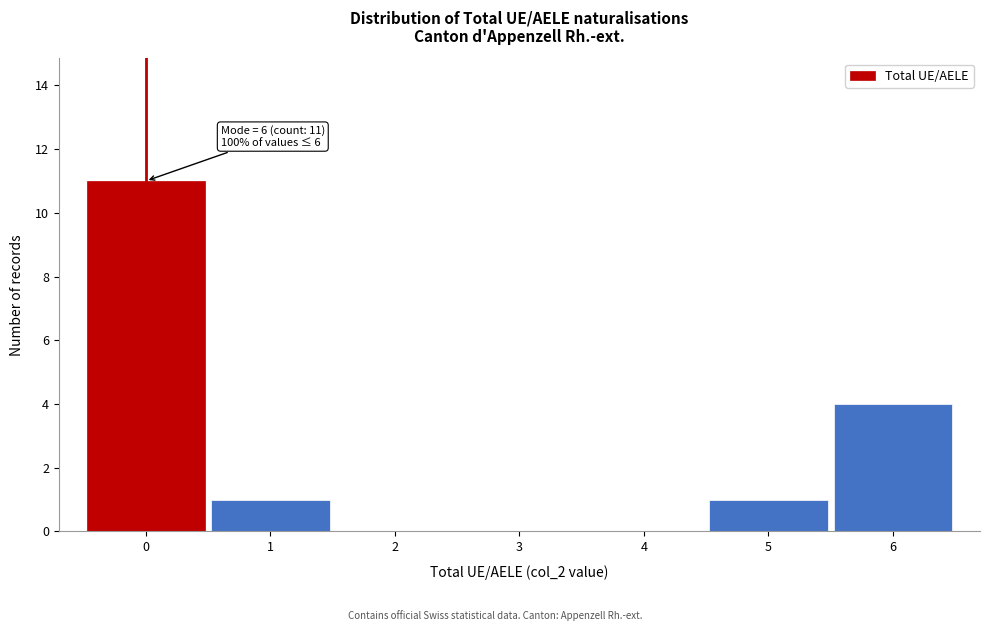

Over which range of the x-axis is the bar tallest?

-0.5 to 0.5